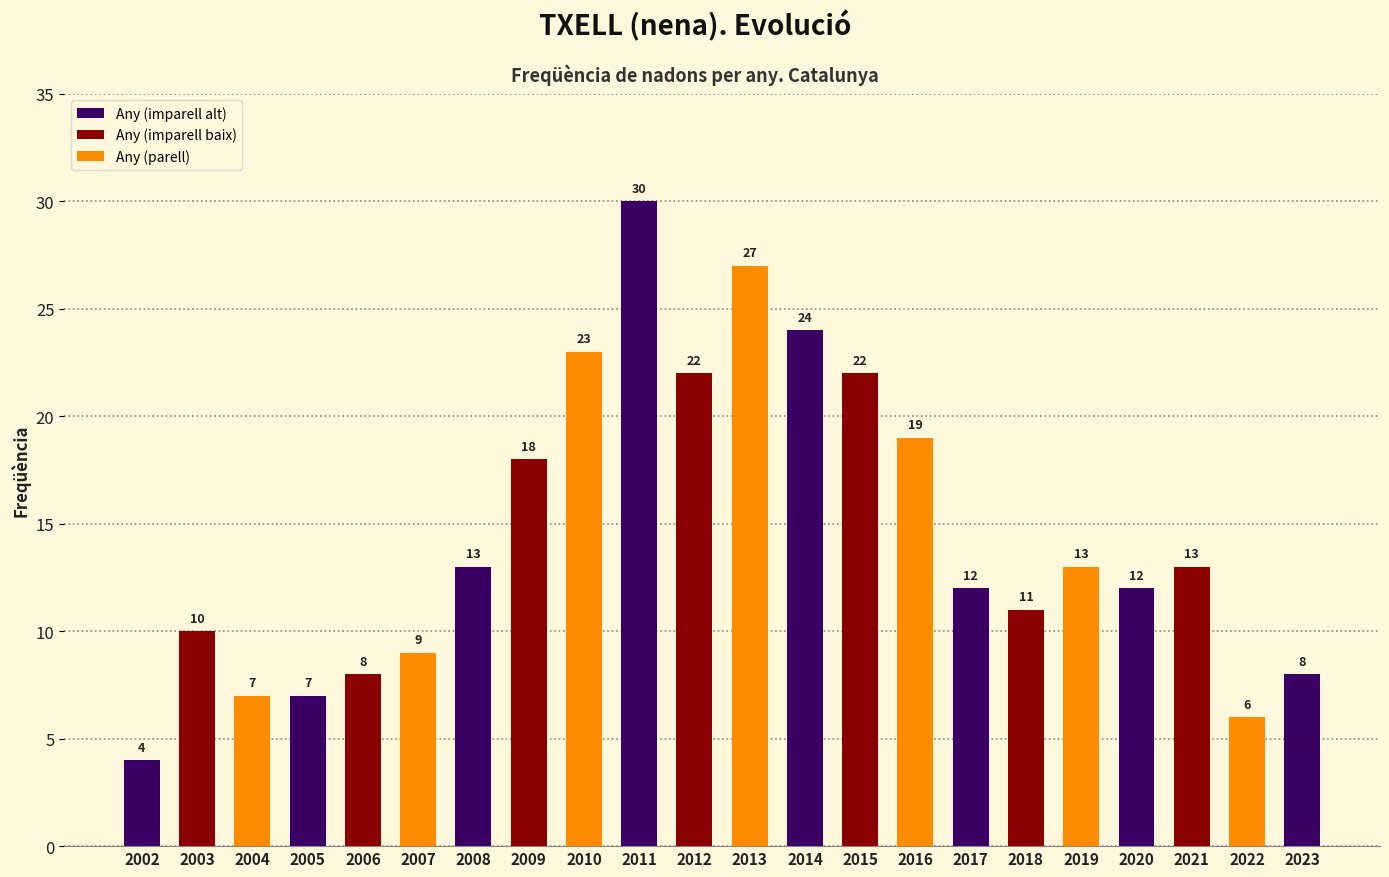

At which label is the value closest to 17?

2009